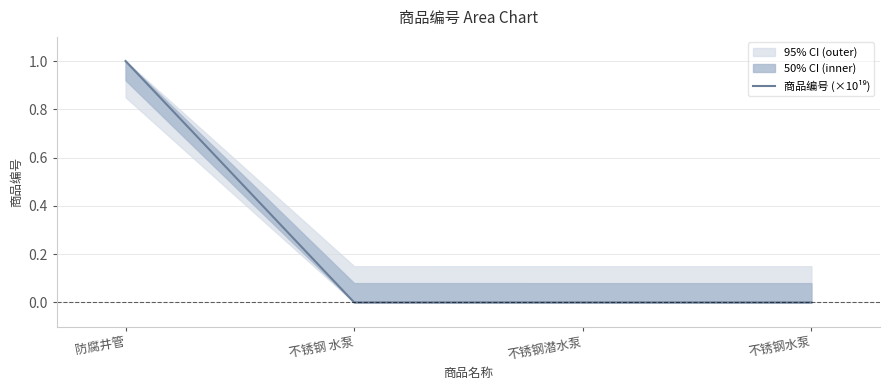

Is this an area chart (filled region under the line)?

No